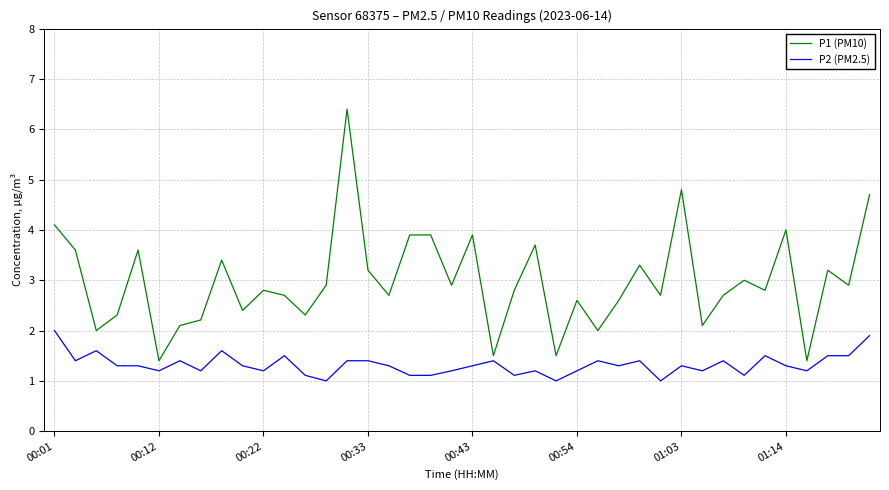

True or false: P1 (PM10) has more than 0 points higher than both neighbors.

True